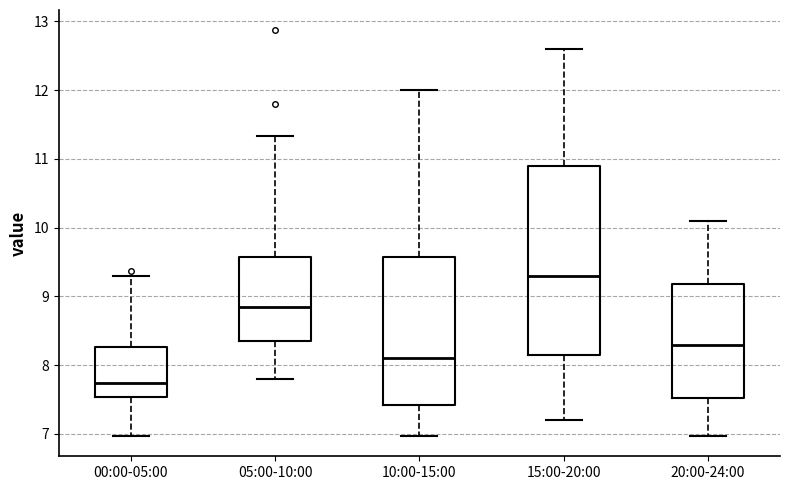

Which box's median line is the lowest?

00:00-05:00